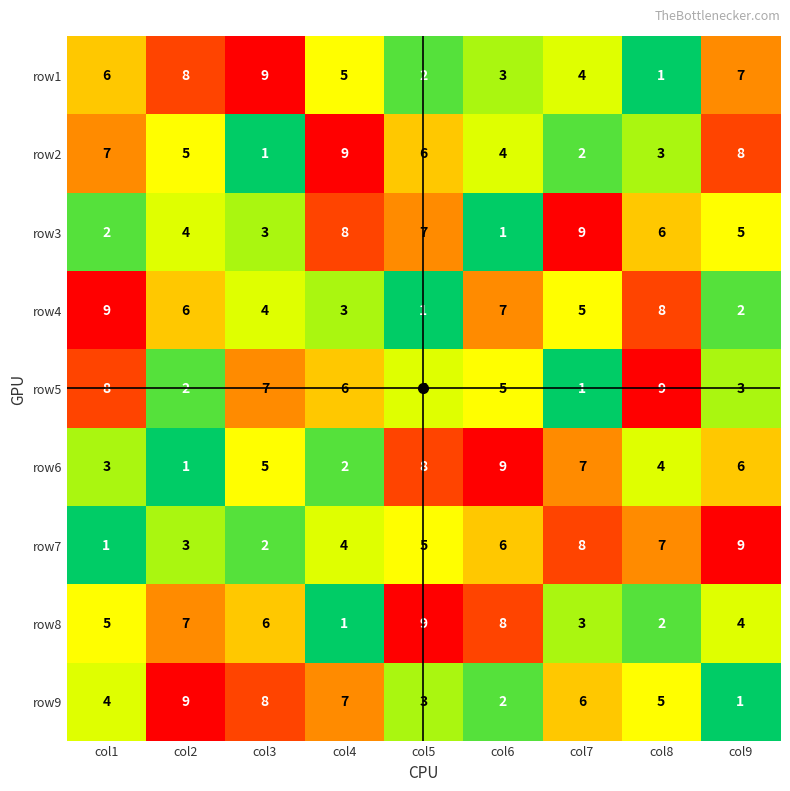

Count the number of categories in the chart.

9